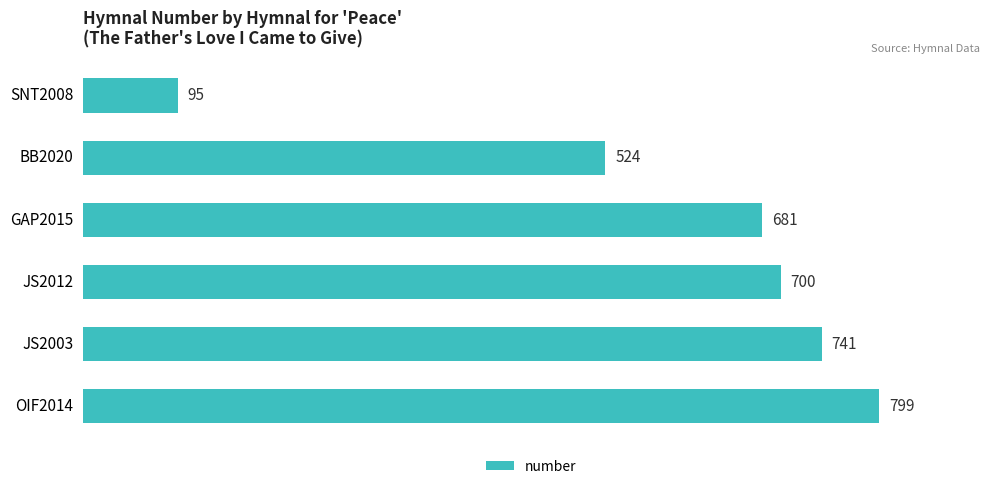

What is the label of the 4th bar from the top?

JS2012